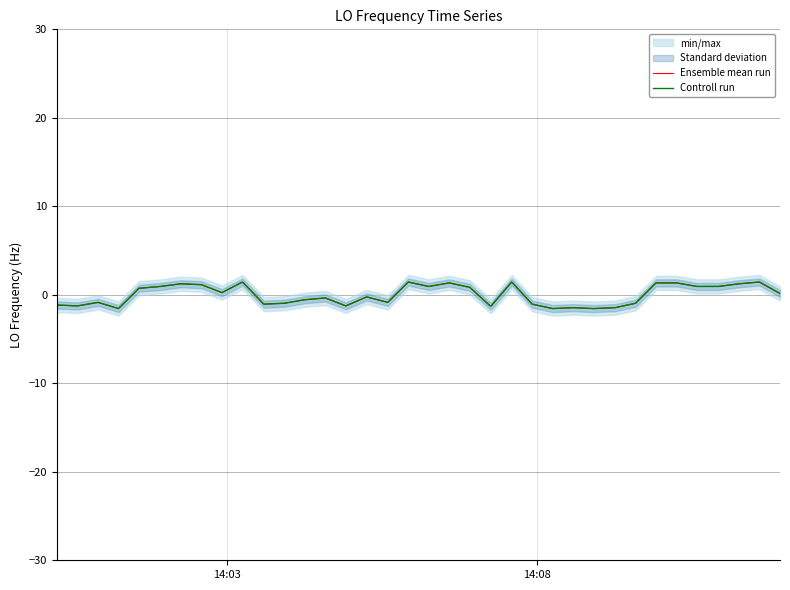

What is the difference between the maximum and minimum values in the Ensemble mean run series?

3.0